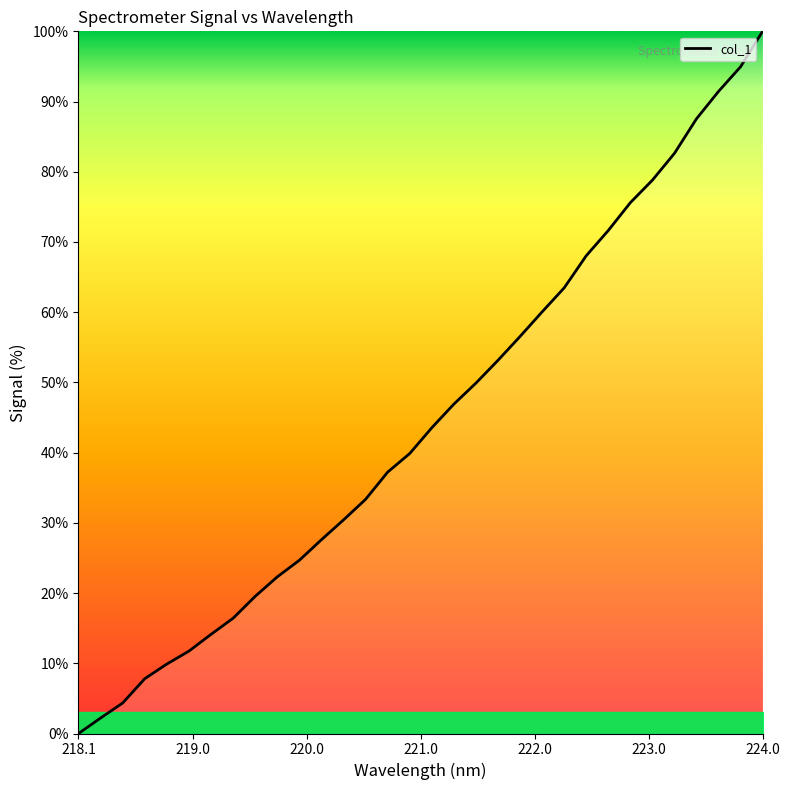

What is the difference between the maximum and minimum values?

100.0